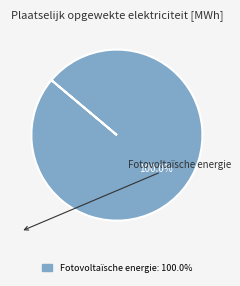

Does any single category account for the majority?

Yes